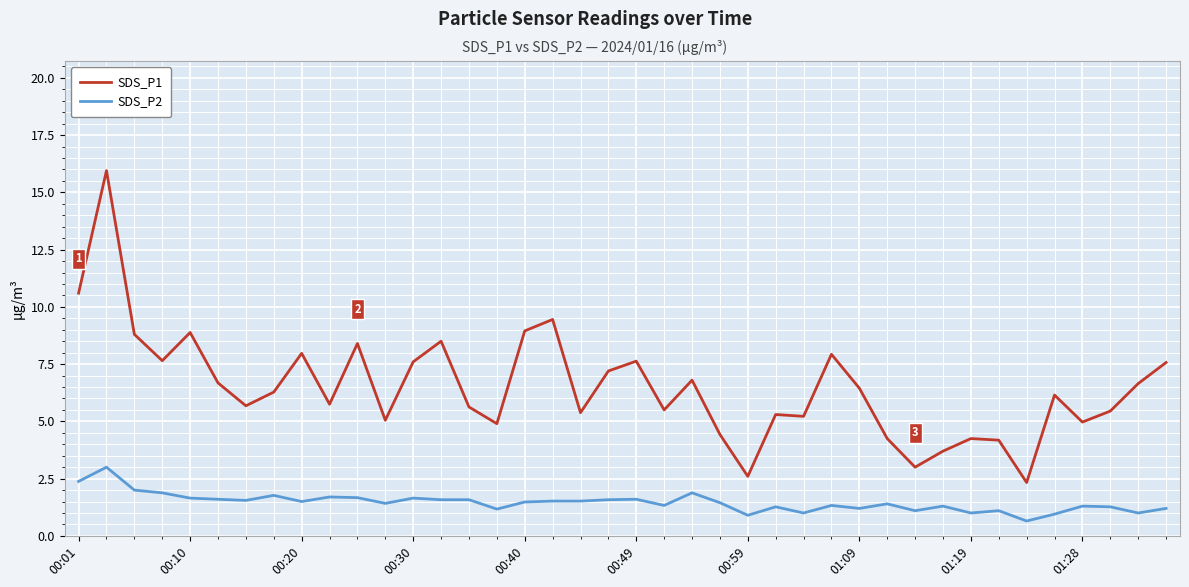

Rank the series by their maximum value, from highest to lowest.

SDS_P1, SDS_P2